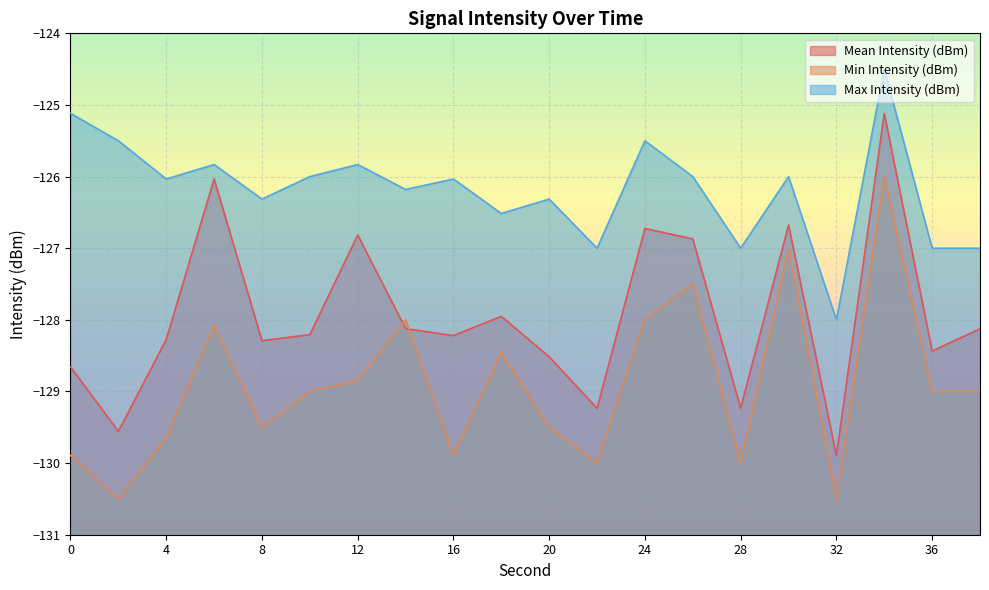

What is the sum of all Mean Intensity (dBm) values?

-2559.0